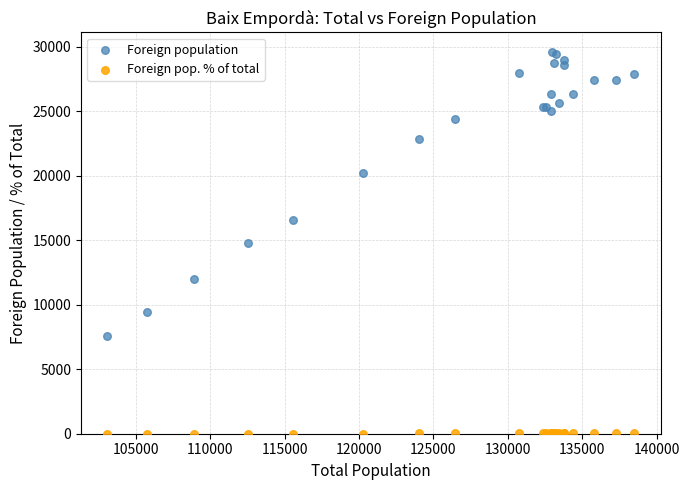

In the Foreign population series, what Y value is closest to 18630?

20225.0